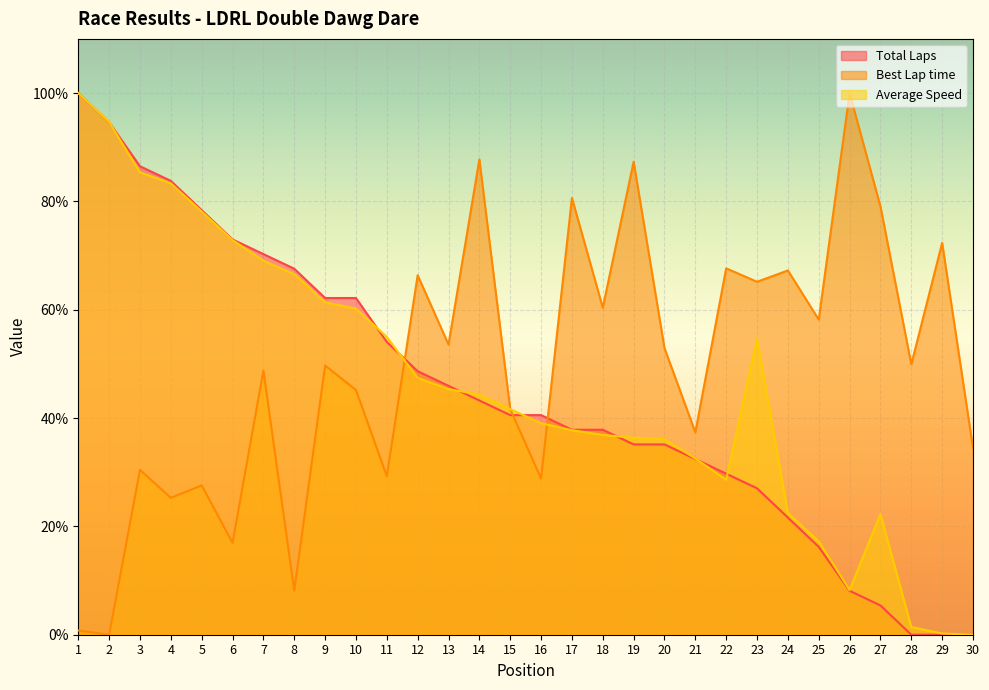

What is the sum of the Total Laps values at 27 and 18?

43.2